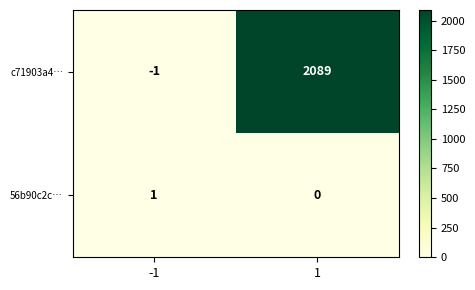

Count the number of categories in the chart.

2